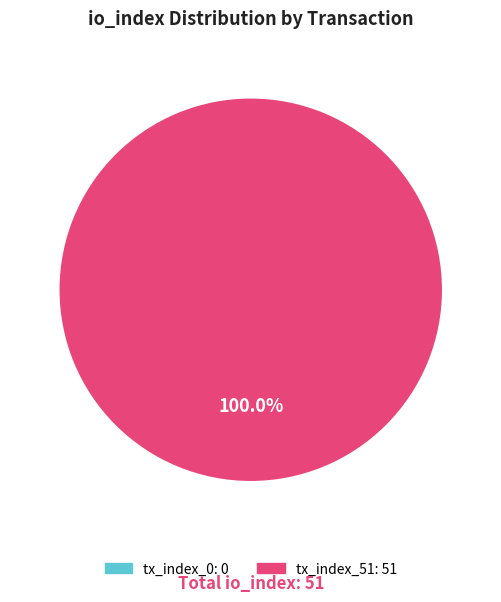

To the nearest percent, what is the combined percentage of tx_index_51 and tx_index_0?

100%